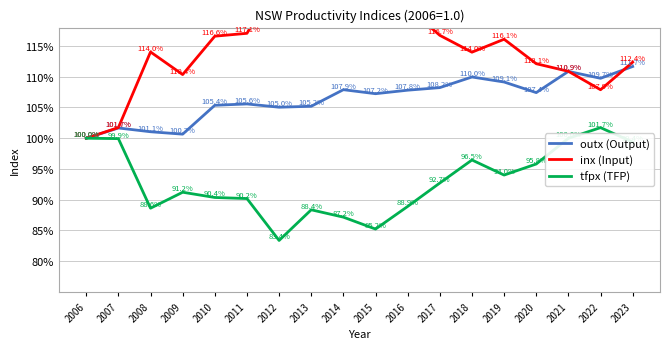

The value of inx (Input) at 2006 is 0.5. True or false?

False